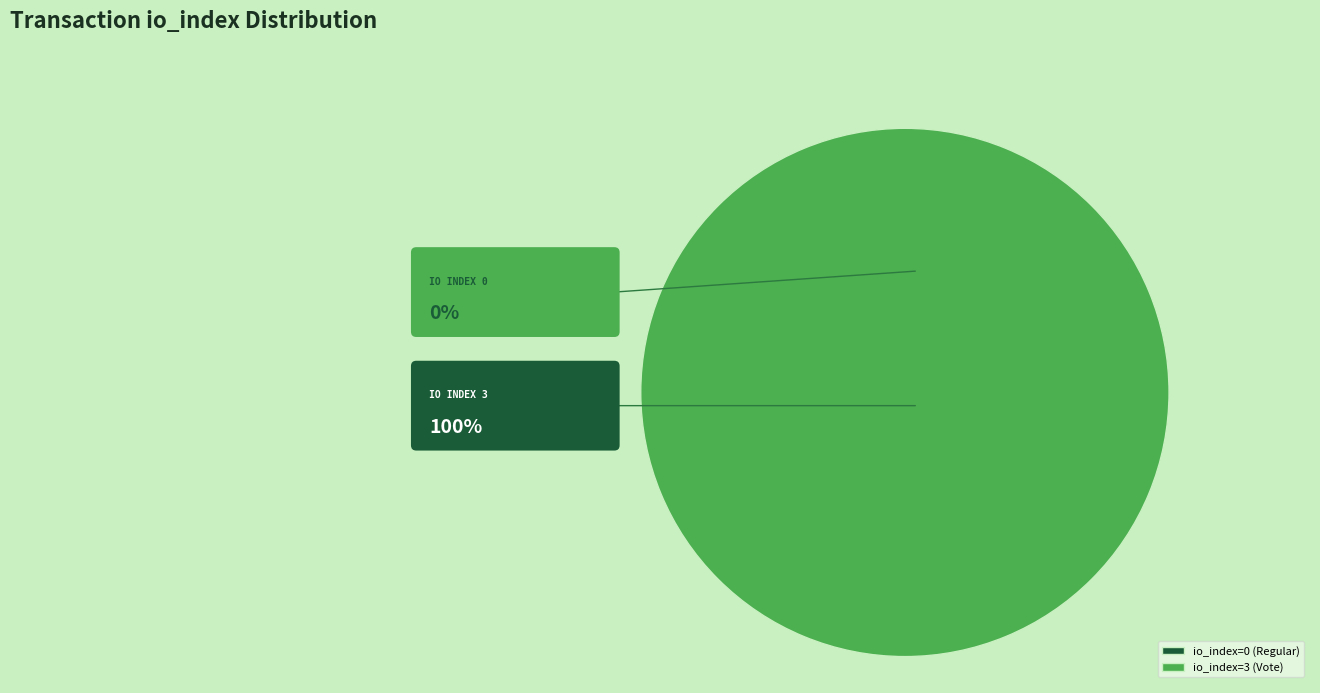

The io_index=0 (Regular) slice represents 6% of the pie. True or false?

False